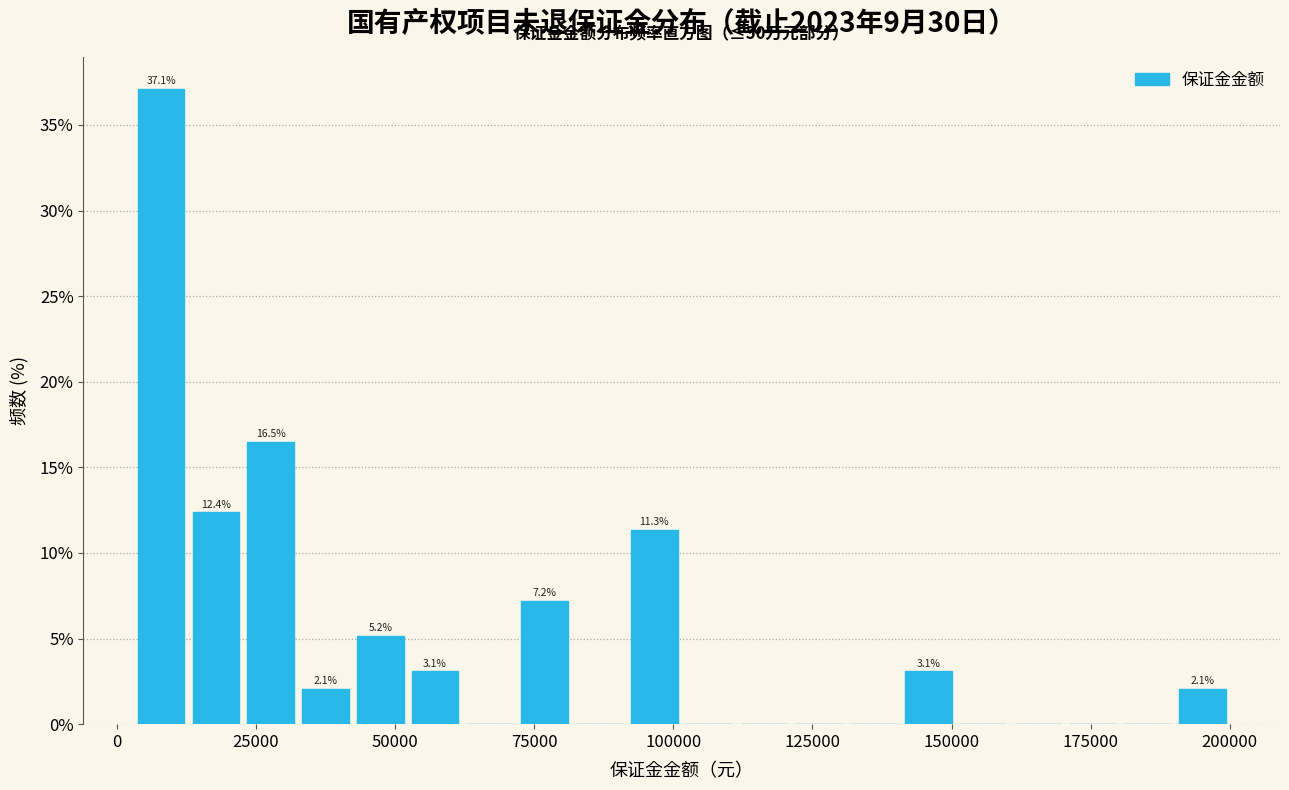

Around what value on the x-axis is the tallest bar? Give the approximate position of its centre, as read against the axis.

10000